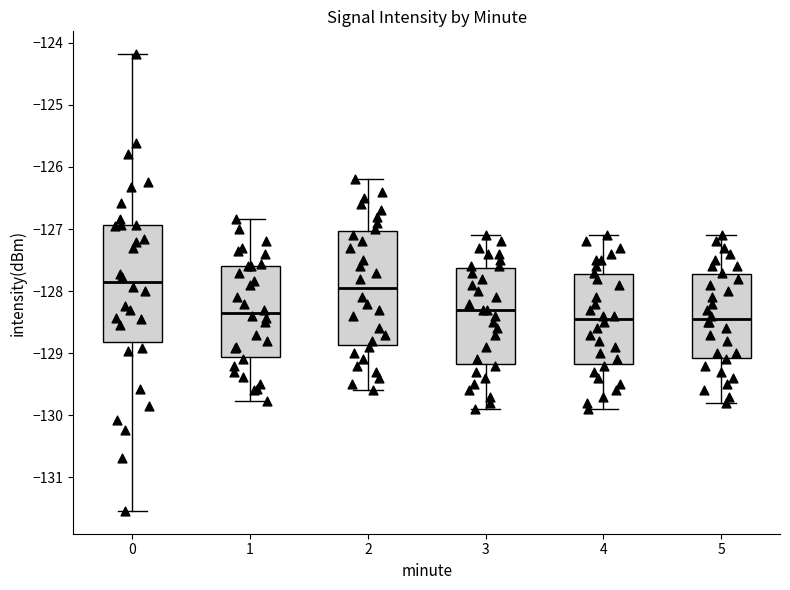

Where is the lower edge of the box at x = 5 on the y-axis? The values are not printed on the chart, so give them approximately, as read against the axis.

-129.1